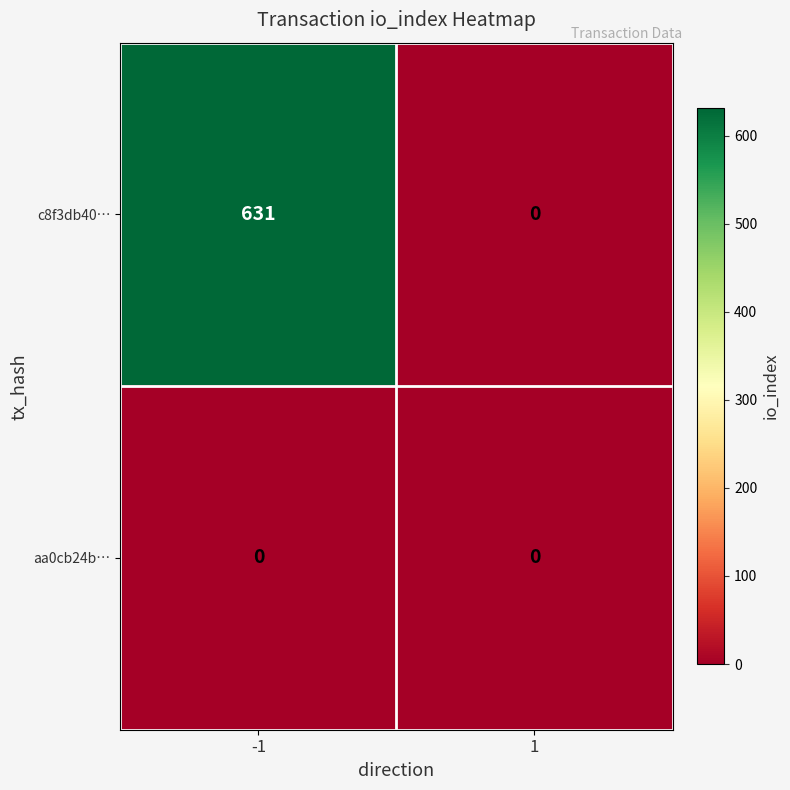

List the series in order of their peak value, lowest first.

aa0cb24b…, c8f3db40…